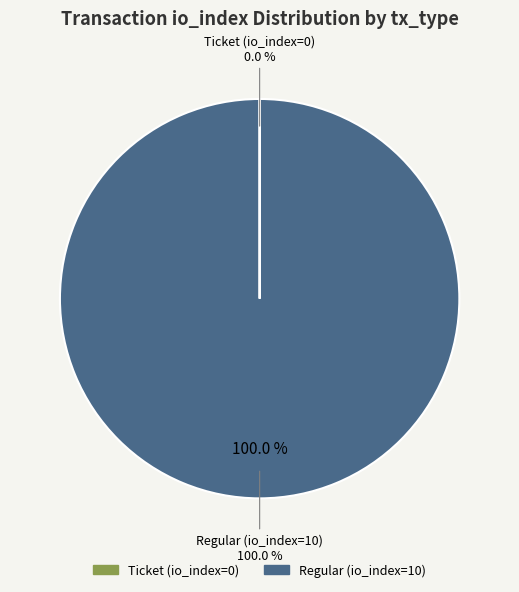

To the nearest percent, what is the difference between the largest and smallest slice percentages?

100%